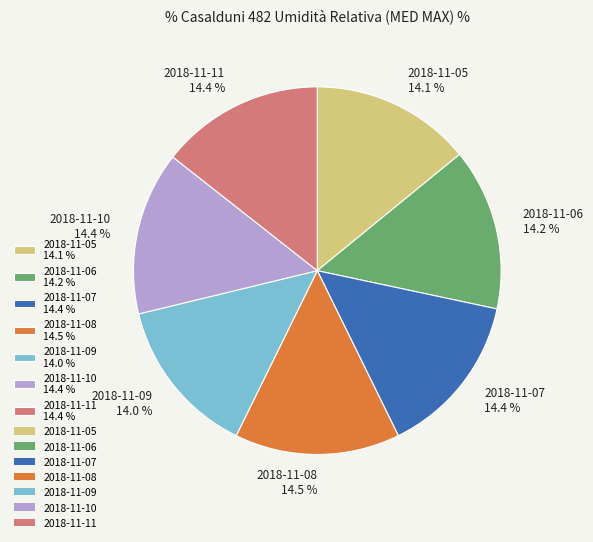

Is the sum of 2018-11-10 and 2018-11-07 greater than half?

No